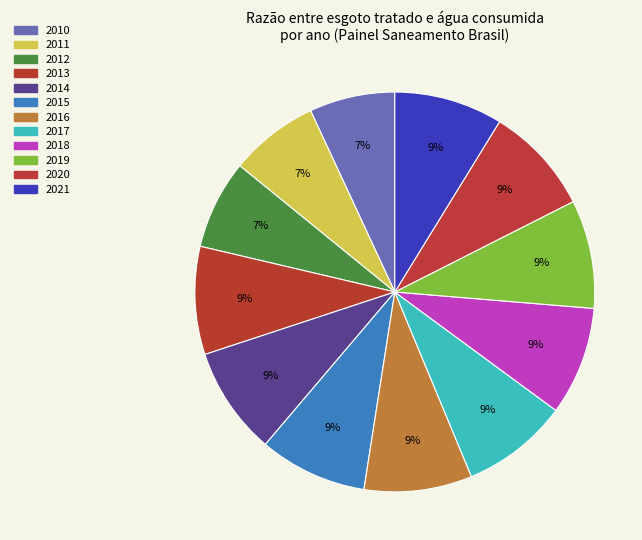

What is the change in value from 2011 to 2015?

+0.1